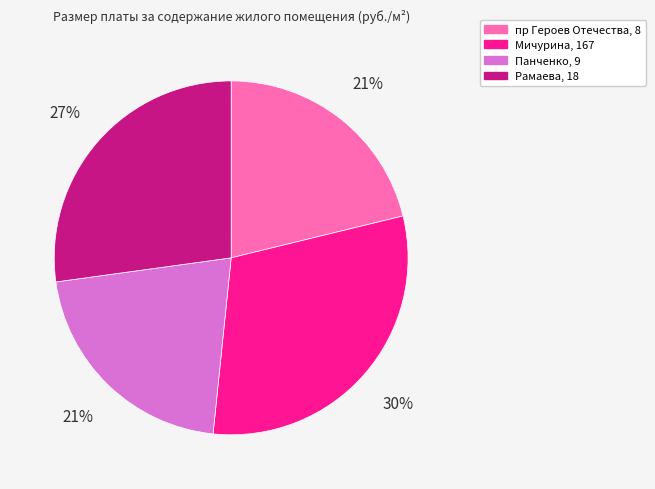

Approximately how many times larger is the value at Мичурина, 167 compared to пр Героев Отечества, 8?

1.4